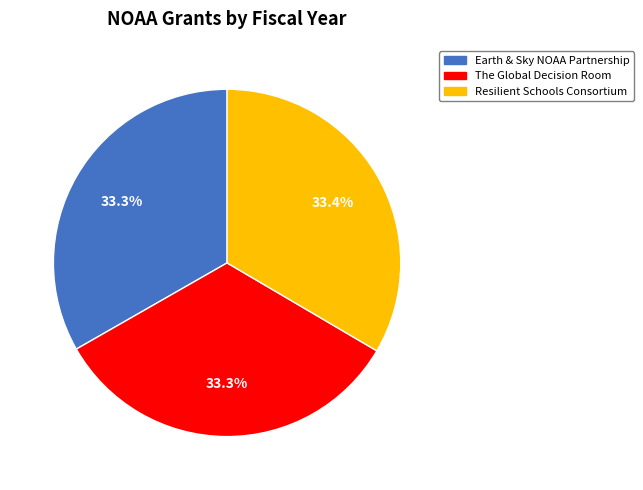

Does The Global Decision Room account for over 50% of the chart?

No